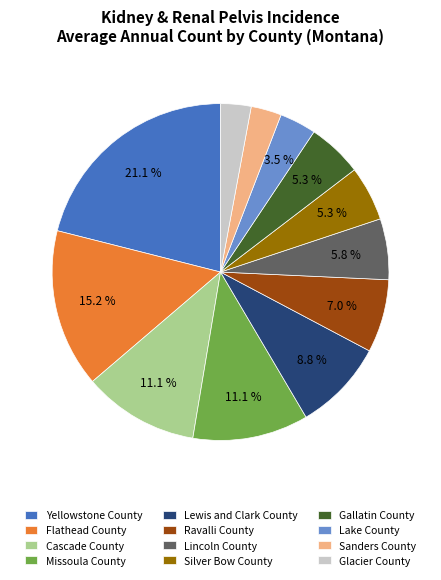

Is there a majority slice in this chart?

No